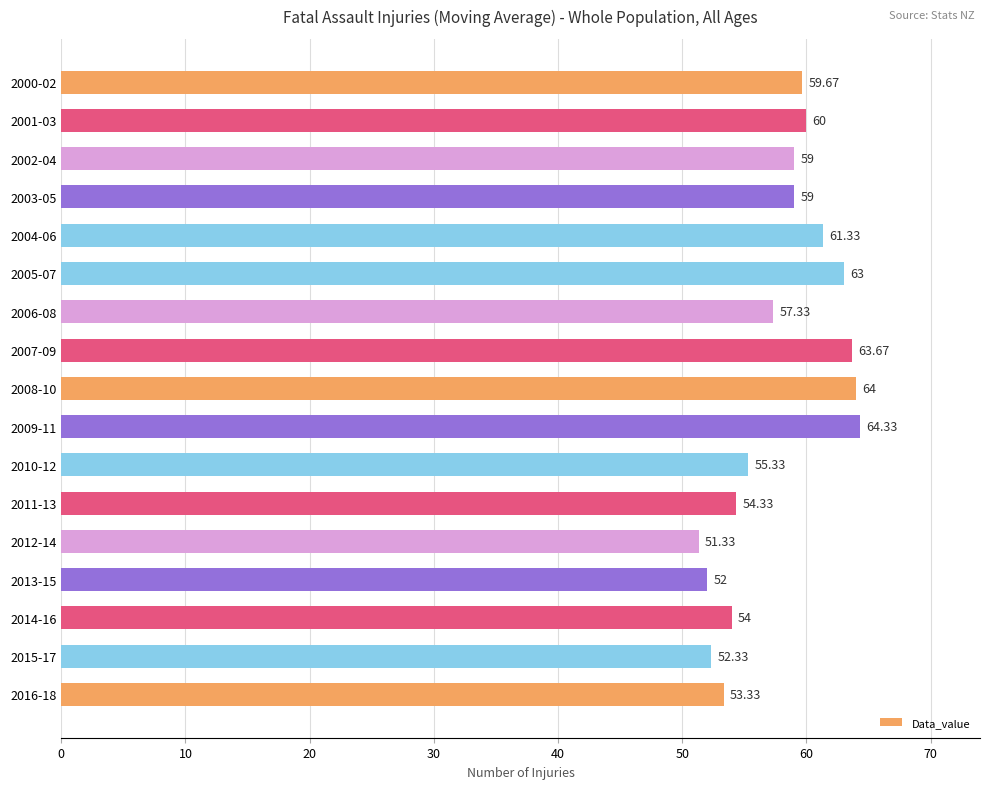

What is the average value?

57.9